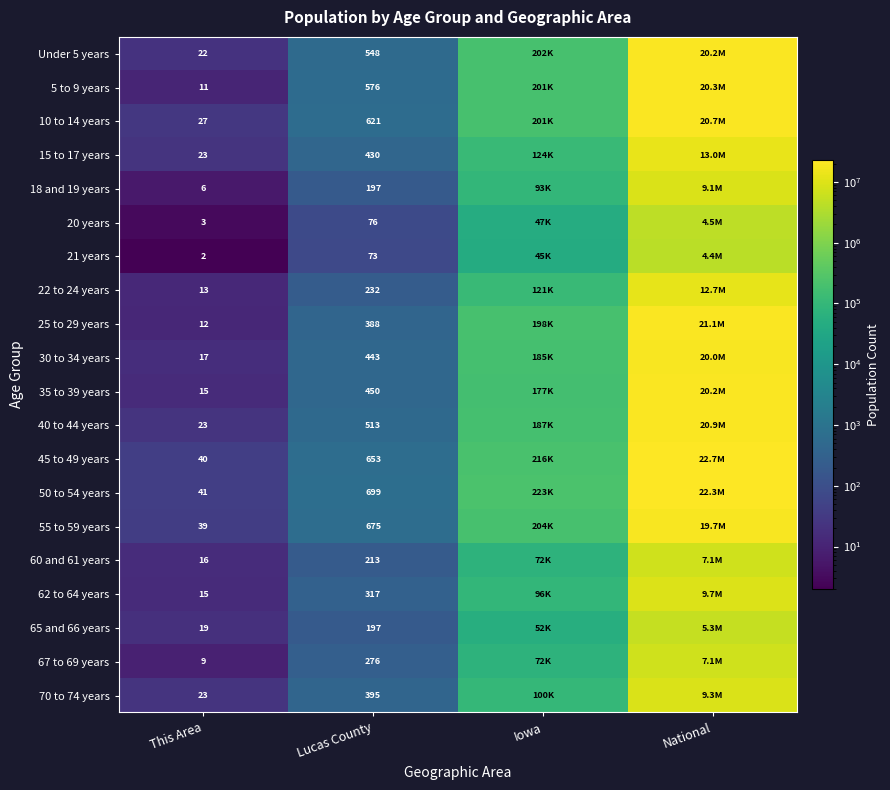

True or false: 50 to 54 years has a value of 699 at Lucas County.

True